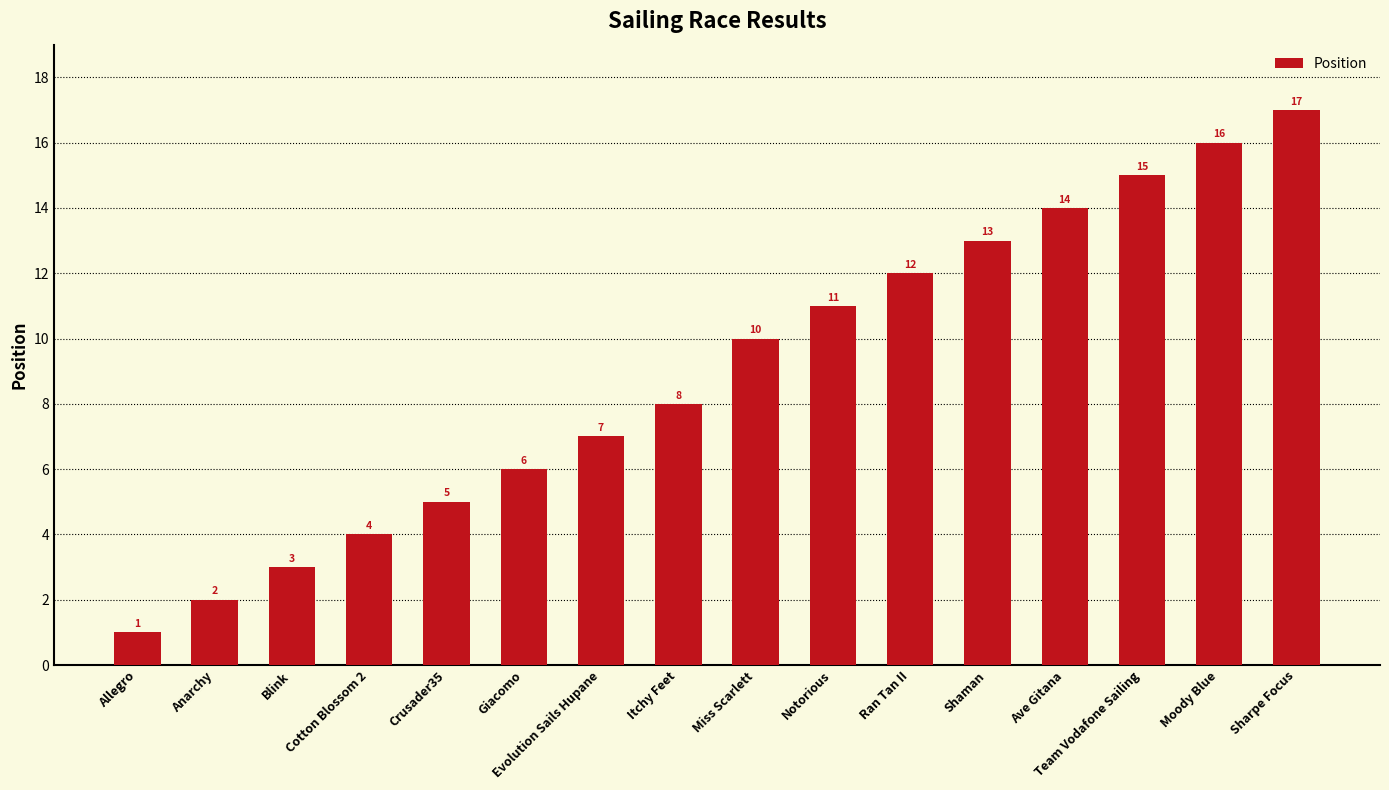

What is the difference between the values at Blink and Ran Tan II?

9